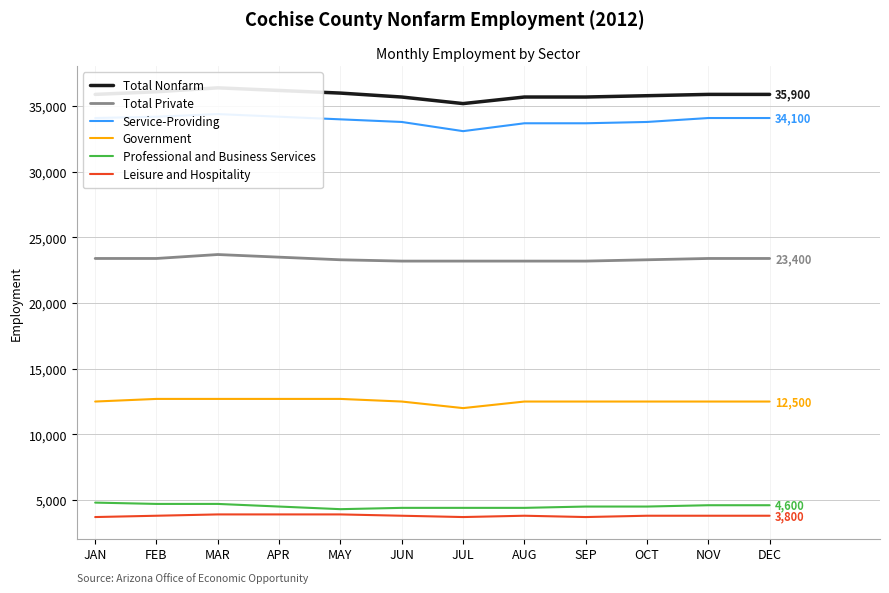

At APR, list the series in order from largest to smallest.

Total Nonfarm, Service-Providing, Total Private, Government, Professional and Business Services, Leisure and Hospitality